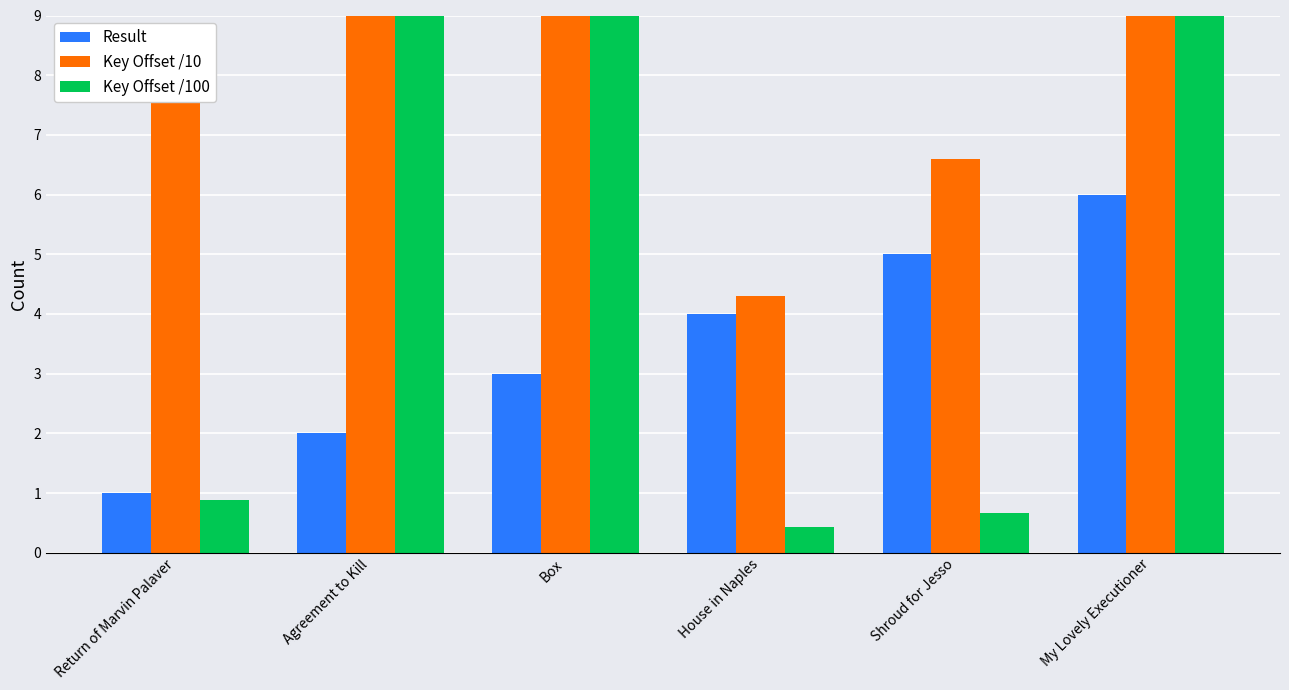

Does the chart contain any negative values?

No